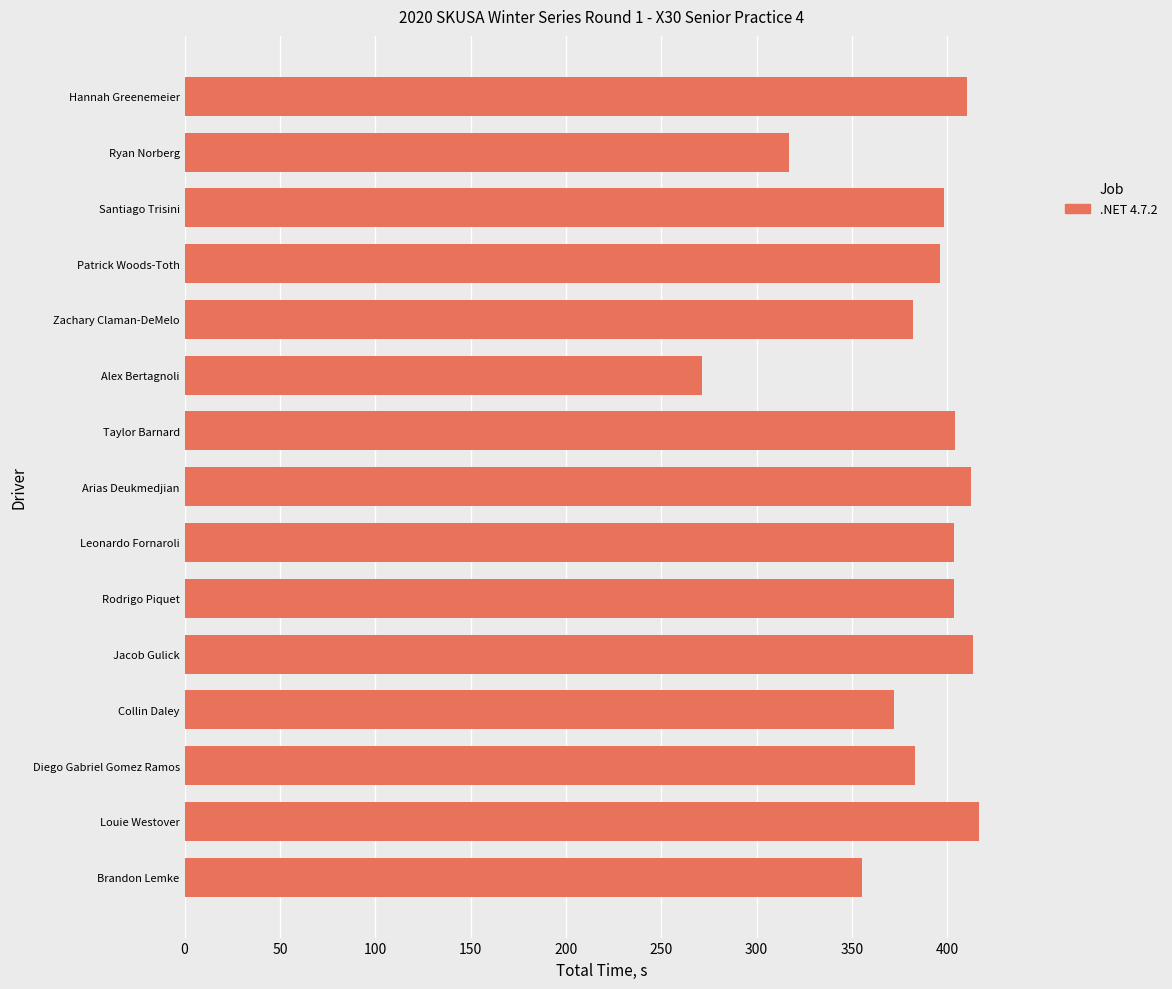

The value at Patrick Woods-Toth is 396.1. True or false?

True